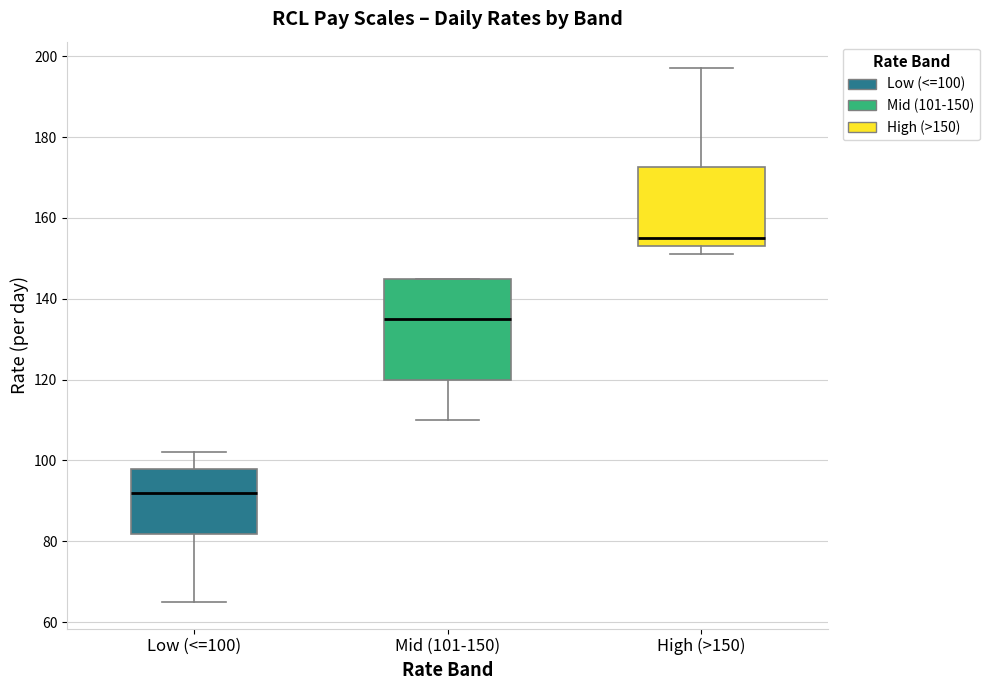

Which box's median line is the lowest?

Low (<=100)